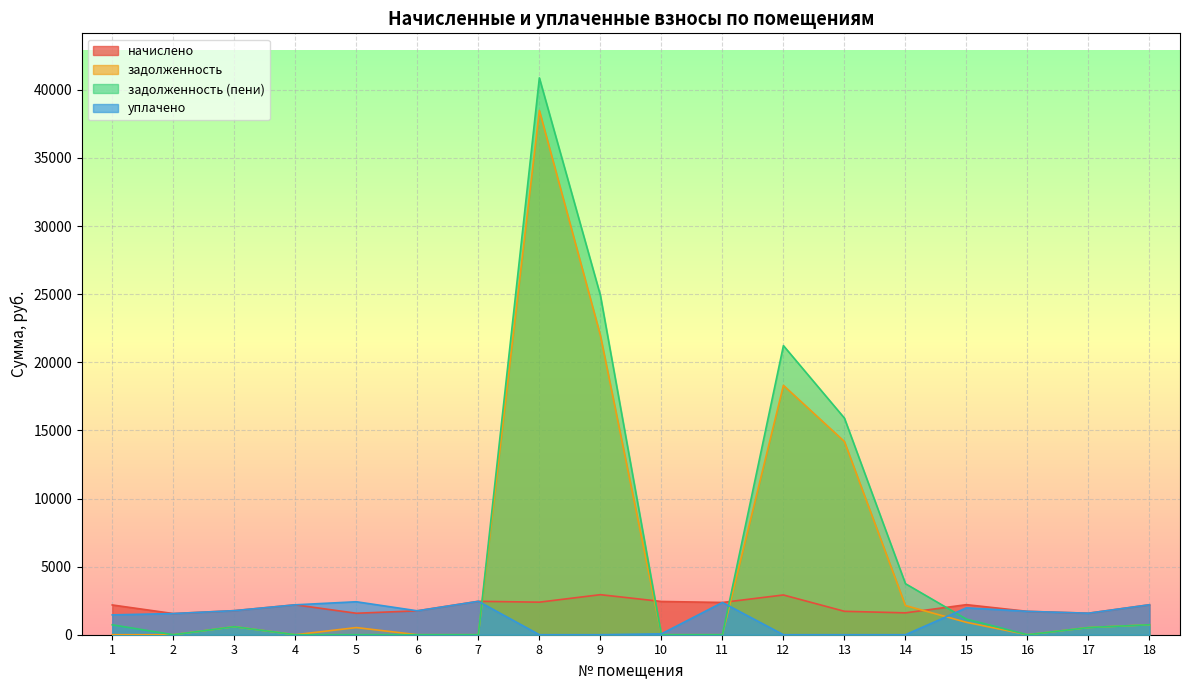

How many data points in начислено are less than 2195?

9